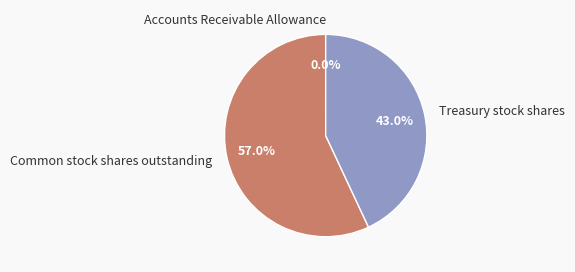

What is the largest slice in the pie chart?

Common stock shares outstanding